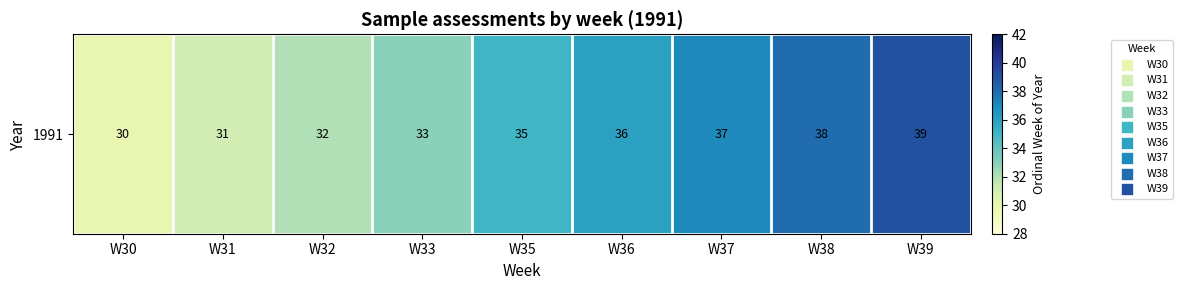

Count the values in the range 32 to 37.

5